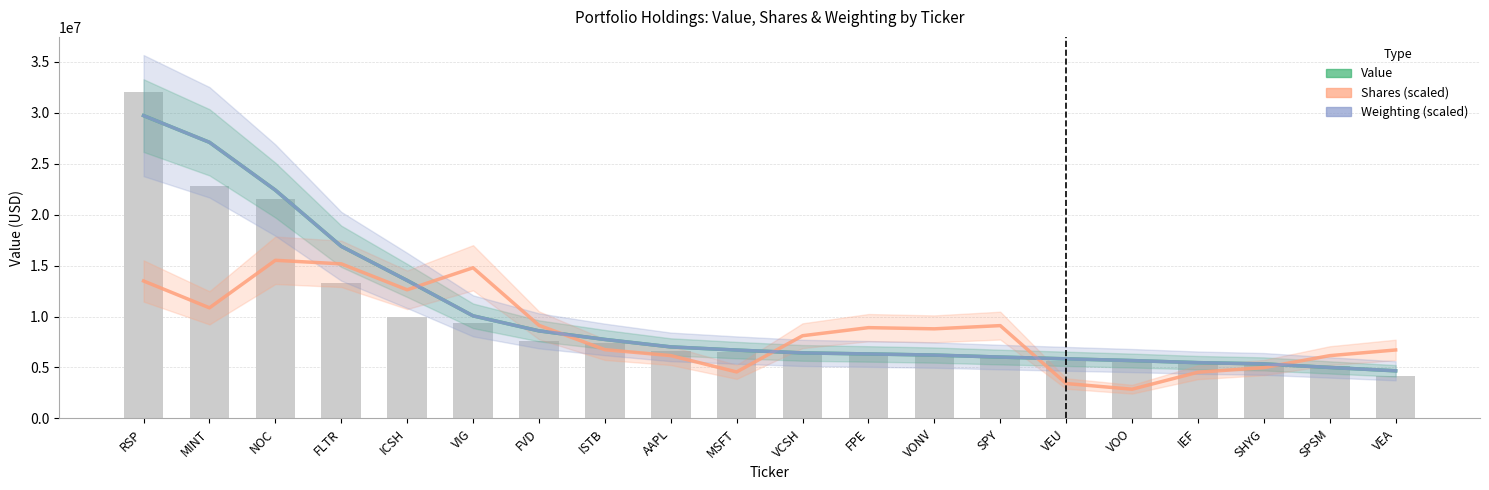

Rank the categories by Weighting (scaled) value from highest to lowest.

RSP, MINT, NOC, FLTR, ICSH, VIG, FVD, ISTB, AAPL, MSFT, VCSH, FPE, VONV, SPY, VEU, VOO, IEF, SHYG, SPSM, VEA